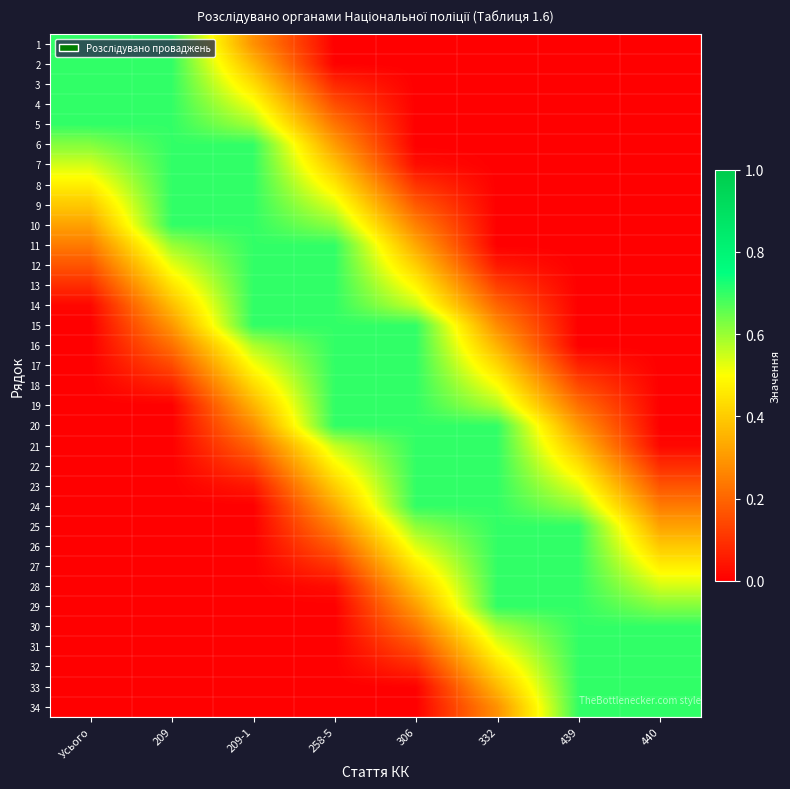

Reading left to right, extract all data points from this chart.

1: Усього=0.7	209=0.7	209-1=0.3	258-5=0.0	306=0.0	332=0.0	439=0.0	440=0.0
2: Усього=0.7	209=0.7	209-1=0.4	258-5=0.0	306=0.0	332=0.0	439=0.0	440=0.0
3: Усього=0.7	209=0.7	209-1=0.4	258-5=0.1	306=0.0	332=0.0	439=0.0	440=0.0
4: Усього=0.7	209=0.7	209-1=0.5	258-5=0.2	306=0.0	332=0.0	439=0.0	440=0.0
5: Усього=0.7	209=0.7	209-1=0.6	258-5=0.2	306=0.0	332=0.0	439=0.0	440=0.0
6: Усього=0.6	209=0.7	209-1=0.7	258-5=0.3	306=0.0	332=0.0	439=0.0	440=0.0
7: Усього=0.5	209=0.7	209-1=0.7	258-5=0.4	306=0.0	332=0.0	439=0.0	440=0.0
8: Усього=0.5	209=0.7	209-1=0.7	258-5=0.5	306=0.1	332=0.0	439=0.0	440=0.0
9: Усього=0.4	209=0.7	209-1=0.7	258-5=0.5	306=0.2	332=0.0	439=0.0	440=0.0
10: Усього=0.3	209=0.7	209-1=0.7	258-5=0.6	306=0.3	332=0.0	439=0.0	440=0.0
11: Усього=0.2	209=0.6	209-1=0.7	258-5=0.7	306=0.3	332=0.0	439=0.0	440=0.0
12: Усього=0.2	209=0.5	209-1=0.7	258-5=0.7	306=0.4	332=0.0	439=0.0	440=0.0
13: Усього=0.1	209=0.4	209-1=0.7	258-5=0.7	306=0.5	332=0.1	439=0.0	440=0.0
14: Усього=0.0	209=0.4	209-1=0.7	258-5=0.7	306=0.6	332=0.2	439=0.0	440=0.0
15: Усього=0.0	209=0.3	209-1=0.7	258-5=0.7	306=0.7	332=0.3	439=0.0	440=0.0
16: Усього=0.0	209=0.2	209-1=0.6	258-5=0.7	306=0.7	332=0.4	439=0.0	440=0.0
17: Усього=0.0	209=0.1	209-1=0.5	258-5=0.7	306=0.7	332=0.4	439=0.1	440=0.0
18: Усього=0.0	209=0.1	209-1=0.4	258-5=0.7	306=0.7	332=0.5	439=0.1	440=0.0
19: Усього=0.0	209=0.0	209-1=0.4	258-5=0.7	306=0.7	332=0.6	439=0.2	440=0.0
20: Усього=0.0	209=0.0	209-1=0.3	258-5=0.7	306=0.7	332=0.7	439=0.3	440=0.0
21: Усього=0.0	209=0.0	209-1=0.2	258-5=0.6	306=0.7	332=0.7	439=0.4	440=0.0
22: Усього=0.0	209=0.0	209-1=0.1	258-5=0.5	306=0.7	332=0.7	439=0.4	440=0.1
23: Усього=0.0	209=0.0	209-1=0.0	258-5=0.4	306=0.7	332=0.7	439=0.5	440=0.2
24: Усього=0.0	209=0.0	209-1=0.0	258-5=0.3	306=0.7	332=0.7	439=0.6	440=0.2
25: Усього=0.0	209=0.0	209-1=0.0	258-5=0.3	306=0.6	332=0.7	439=0.7	440=0.3
26: Усього=0.0	209=0.0	209-1=0.0	258-5=0.2	306=0.5	332=0.7	439=0.7	440=0.4
27: Усього=0.0	209=0.0	209-1=0.0	258-5=0.1	306=0.5	332=0.7	439=0.7	440=0.5
28: Усього=0.0	209=0.0	209-1=0.0	258-5=0.0	306=0.4	332=0.7	439=0.7	440=0.5
29: Усього=0.0	209=0.0	209-1=0.0	258-5=0.0	306=0.3	332=0.7	439=0.7	440=0.6
30: Усього=0.0	209=0.0	209-1=0.0	258-5=0.0	306=0.2	332=0.6	439=0.7	440=0.7
31: Усього=0.0	209=0.0	209-1=0.0	258-5=0.0	306=0.2	332=0.5	439=0.7	440=0.7
32: Усього=0.0	209=0.0	209-1=0.0	258-5=0.0	306=0.1	332=0.4	439=0.7	440=0.7
33: Усього=0.0	209=0.0	209-1=0.0	258-5=0.0	306=0.0	332=0.4	439=0.7	440=0.7
34: Усього=0.0	209=0.0	209-1=0.0	258-5=0.0	306=0.0	332=0.3	439=0.7	440=0.7